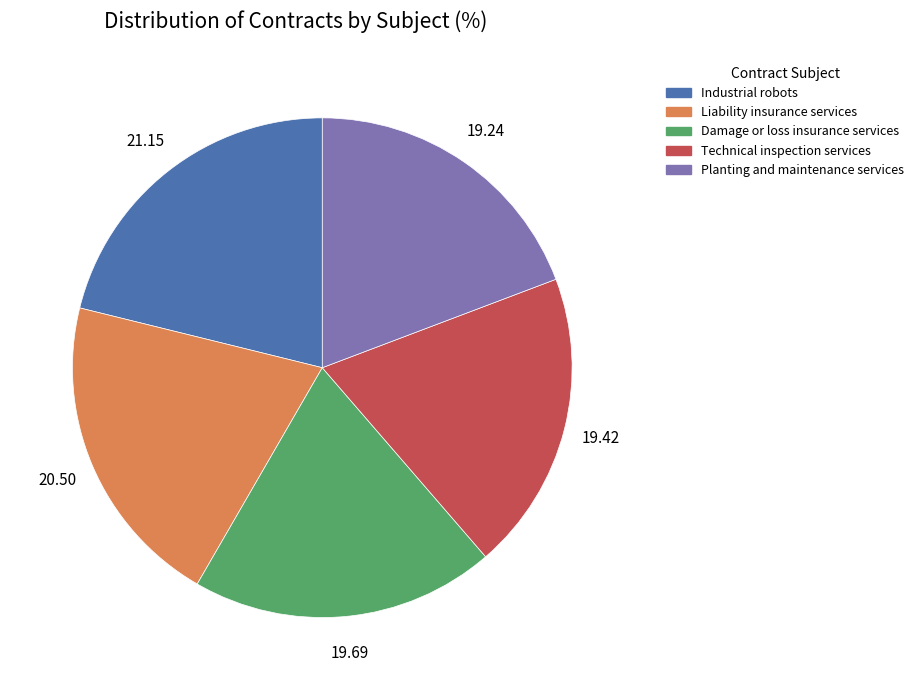

Is the sum of Planting and maintenance services and Damage or loss insurance services greater than half?

No